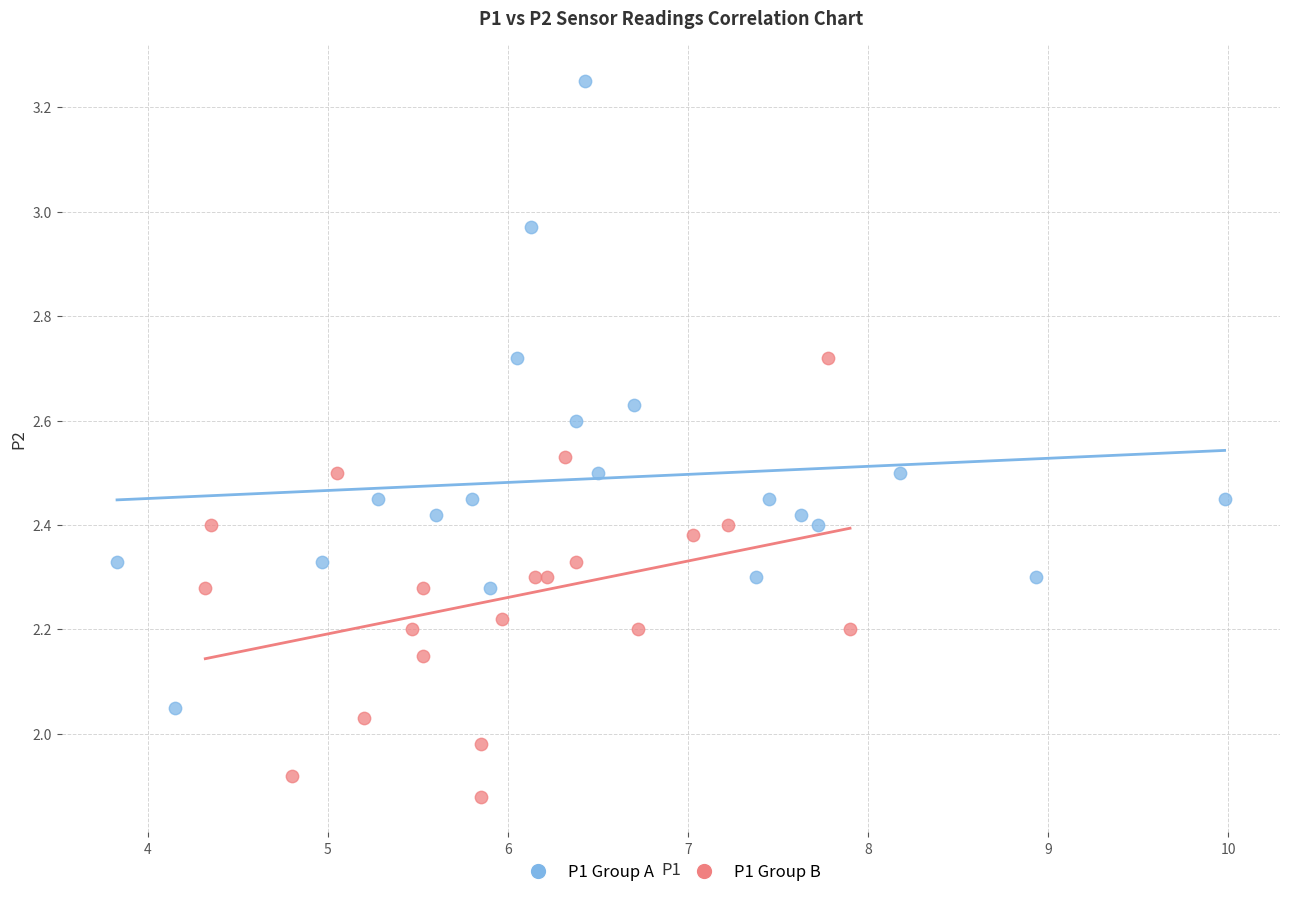

What are all the series names shown in the legend?

P1 Group A, P1 Group B